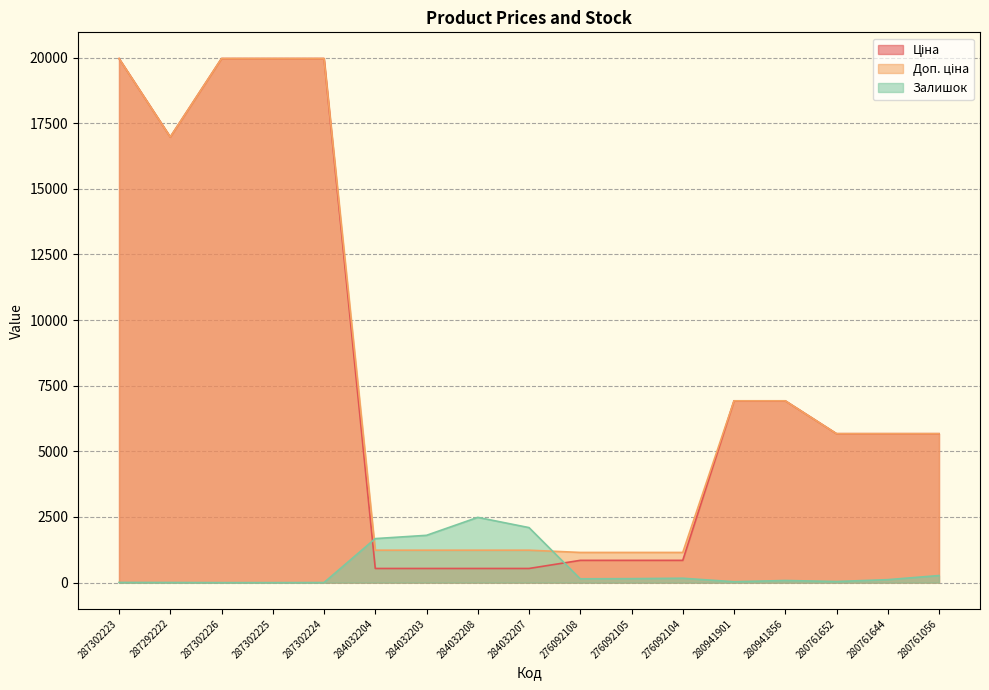

Which category has the highest value in the Доп. ціна series?

287302223